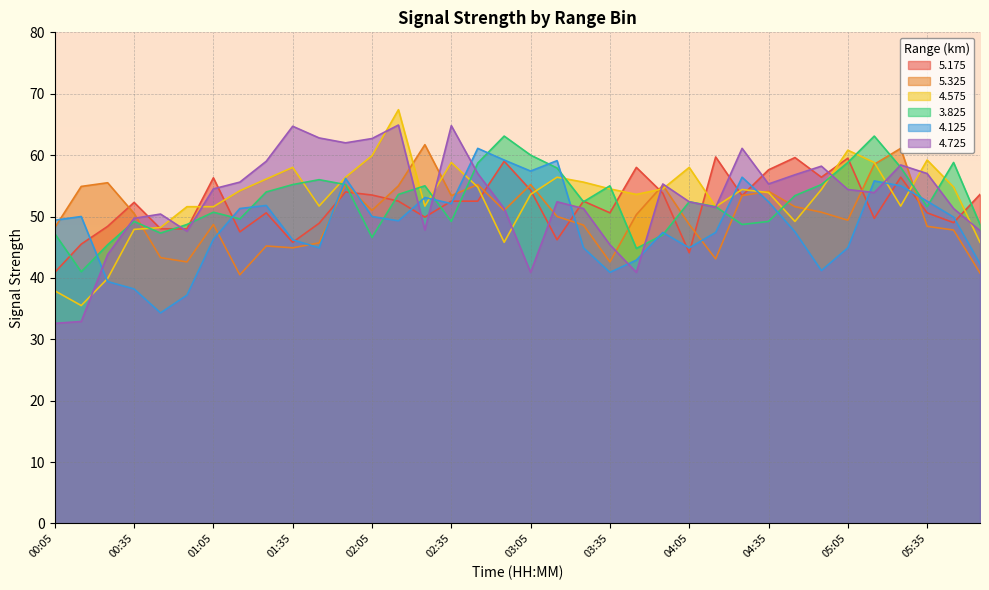

Is the value of 4.575 at 01:55 greater than the value of 5.175 at 03:55?

Yes